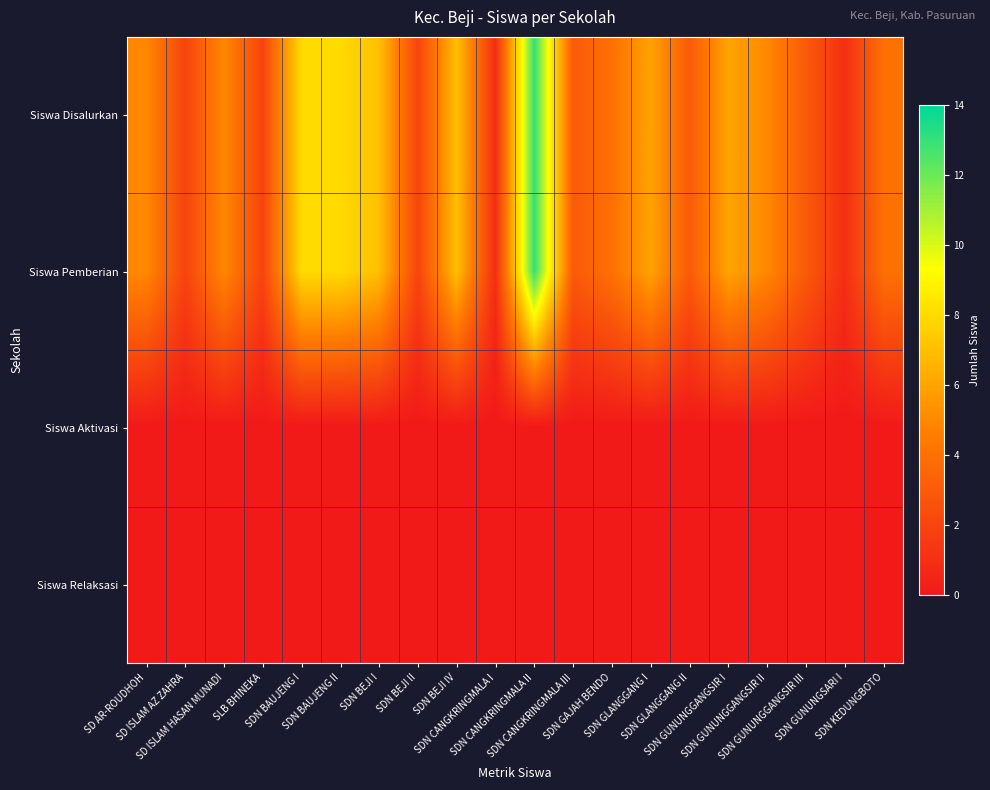

Which series has the largest total across all categories?

Siswa Disalurkan